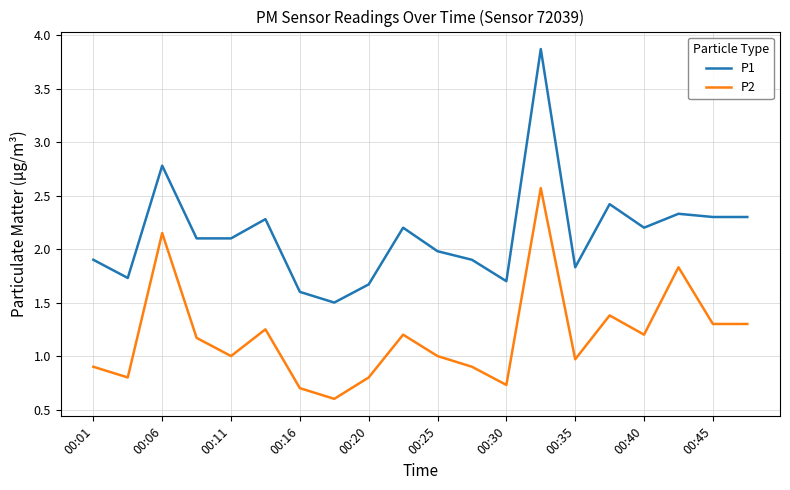

What is the highest value of the P2 series?

2.6